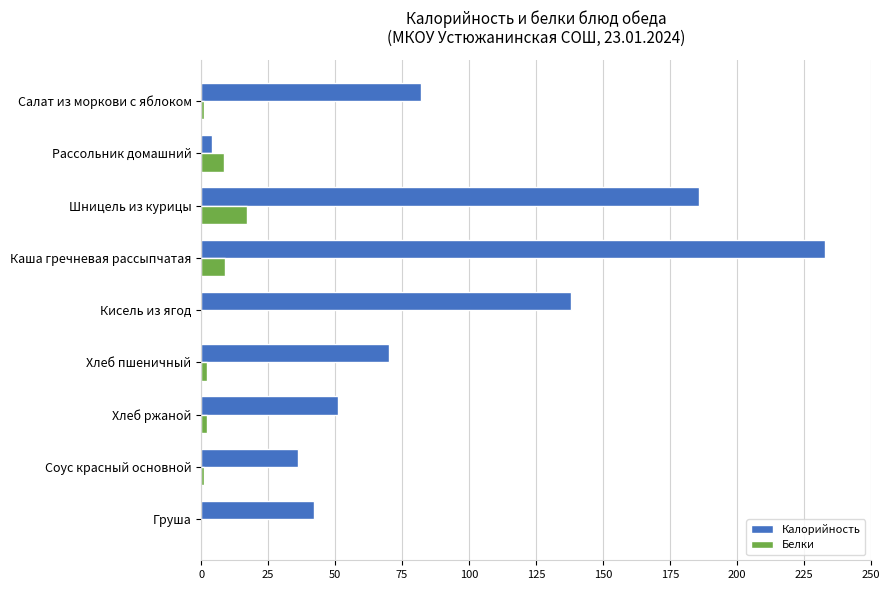

Where is Калорийность nearest to the value 118?

Кисель из ягод